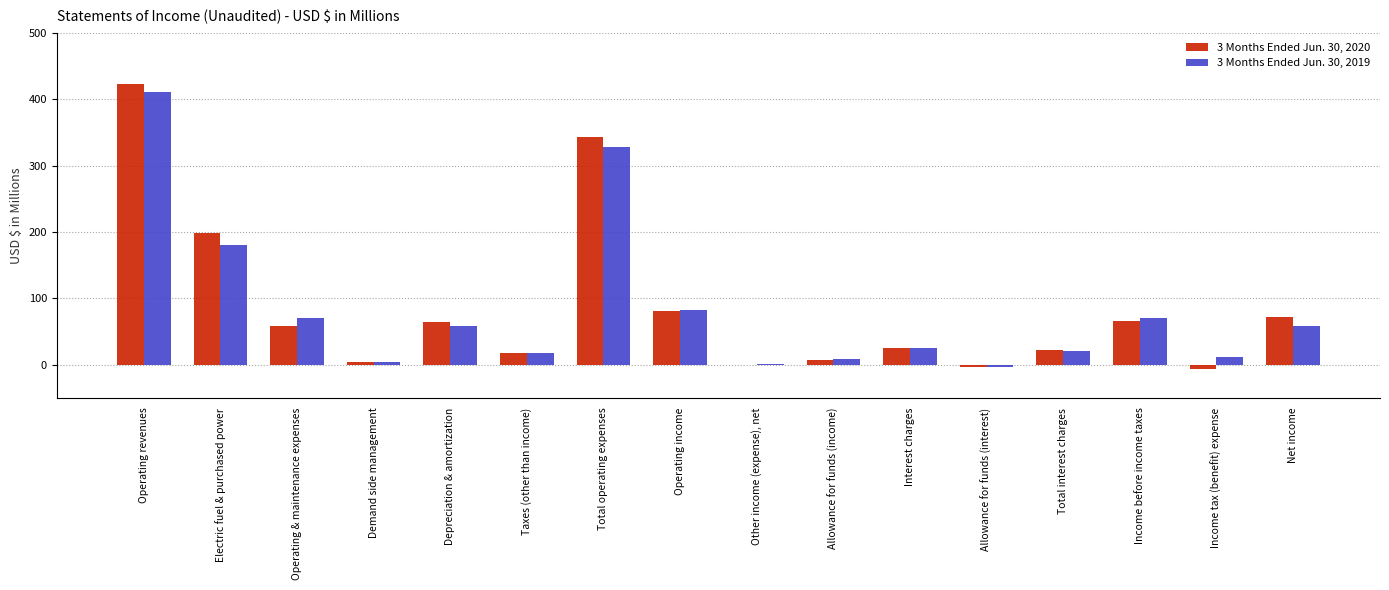

What is the highest value of the 3 Months Ended Jun. 30, 2019 series?

410.5